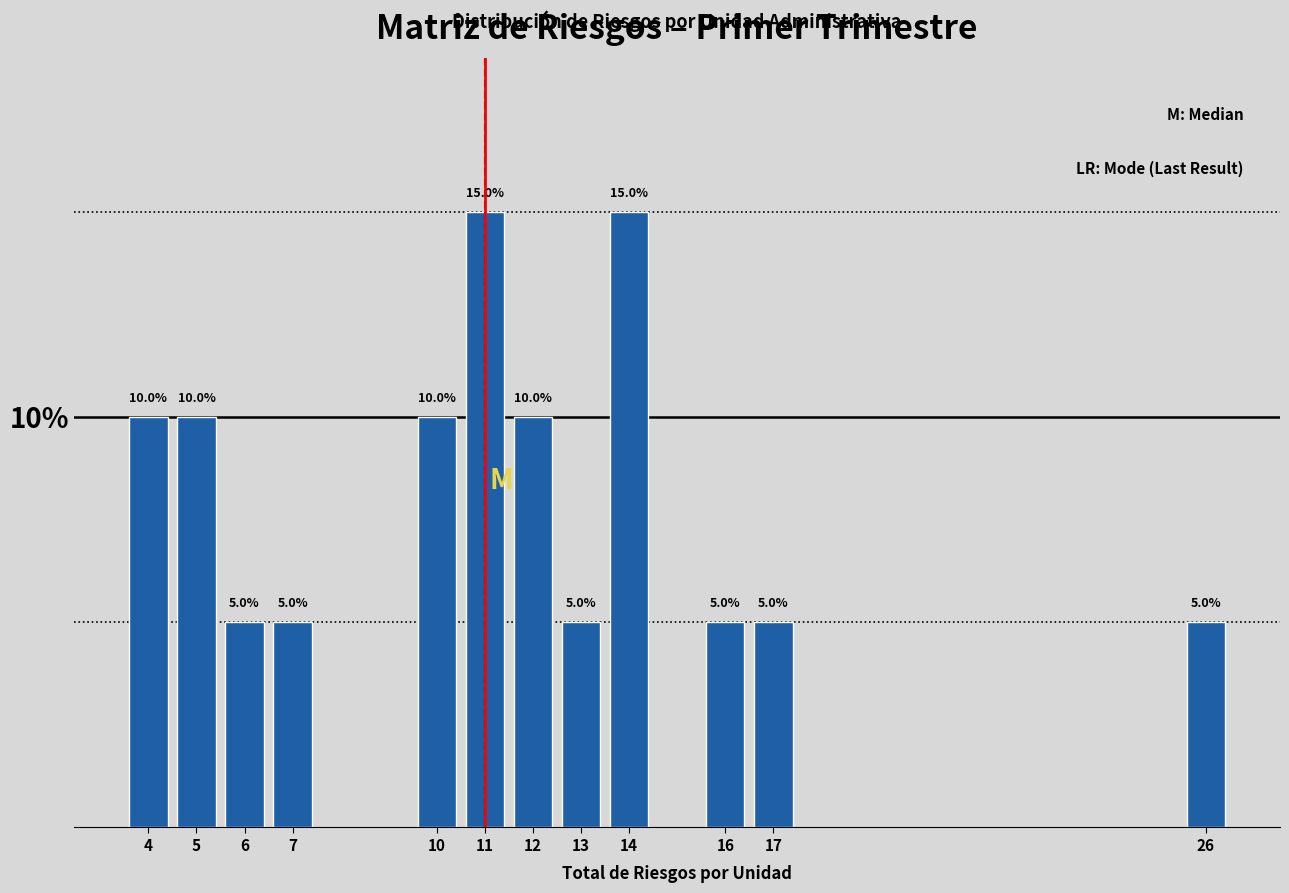

Reading right to left, what are all the values shown in this chart?

26=5	17=5	16=5	14=15	13=5	12=10	11=15	10=10	7=5	6=5	5=10	4=10